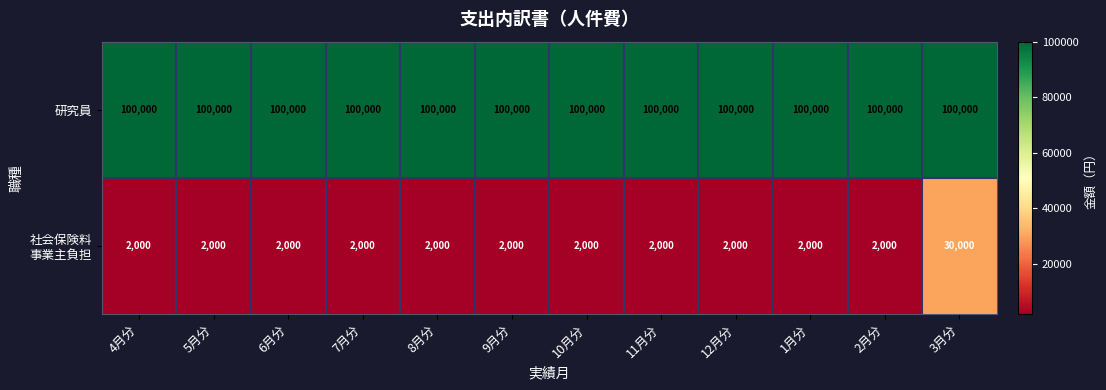

The 研究員 series shows 100000 at 3月分. True or false?

True